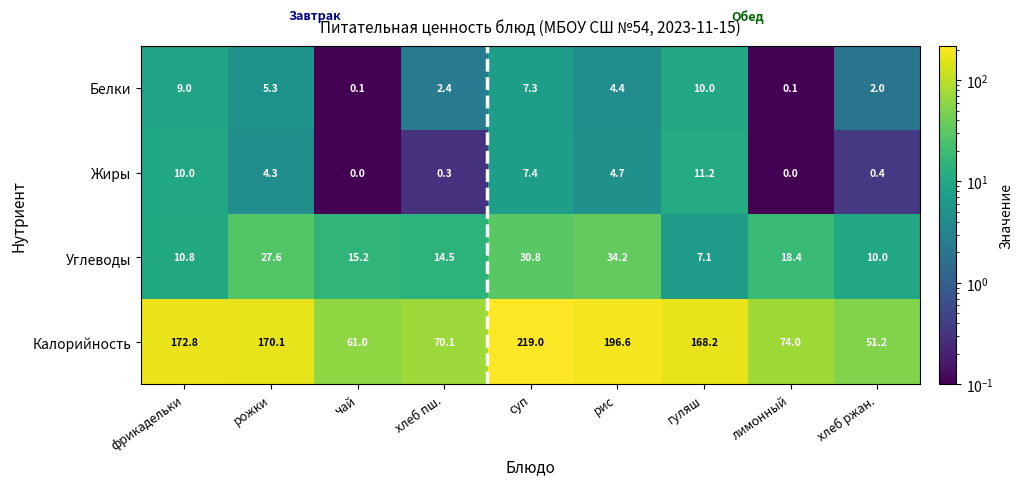

True or false: Калорийность has a value of 79.3 at рожки.

False